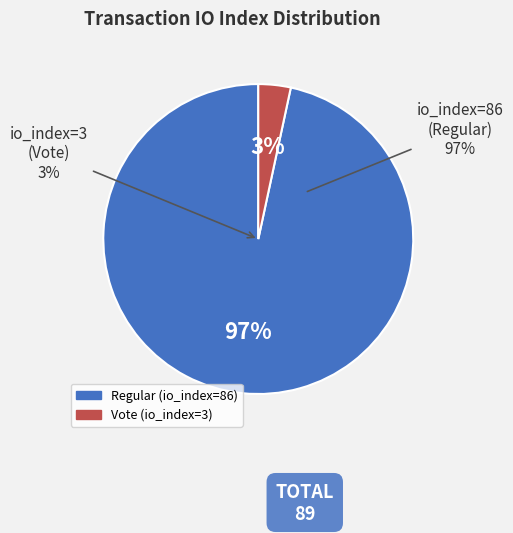

Between io_index=86 (Regular) and io_index=3 (Vote), which is larger?

io_index=86 (Regular)